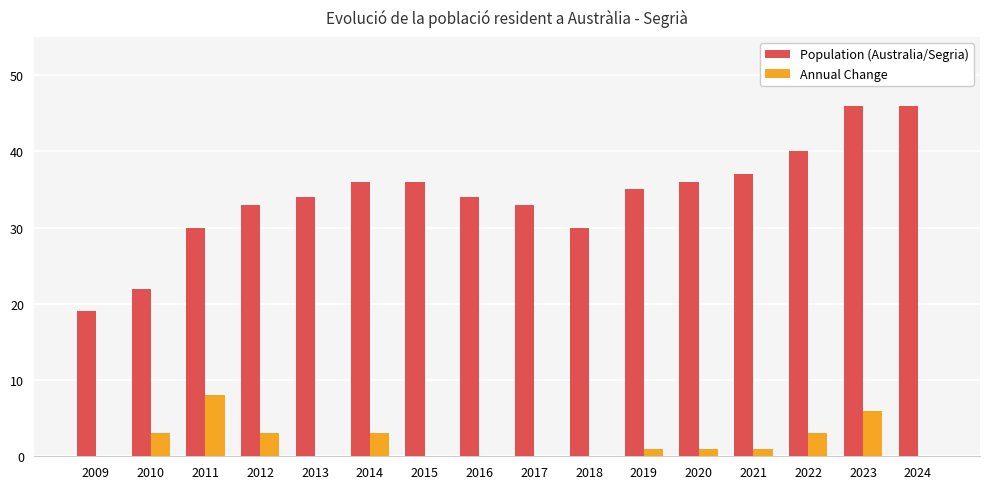

Reading right to left, extract all data points from this chart.

Population (Australia/Segria): 46	46	40	37	36	35	30	33	34	36	36	34	33	30	22	19
Annual Change: 0	6	3	1	1	1	0	0	0	0	3	0	3	8	3	0